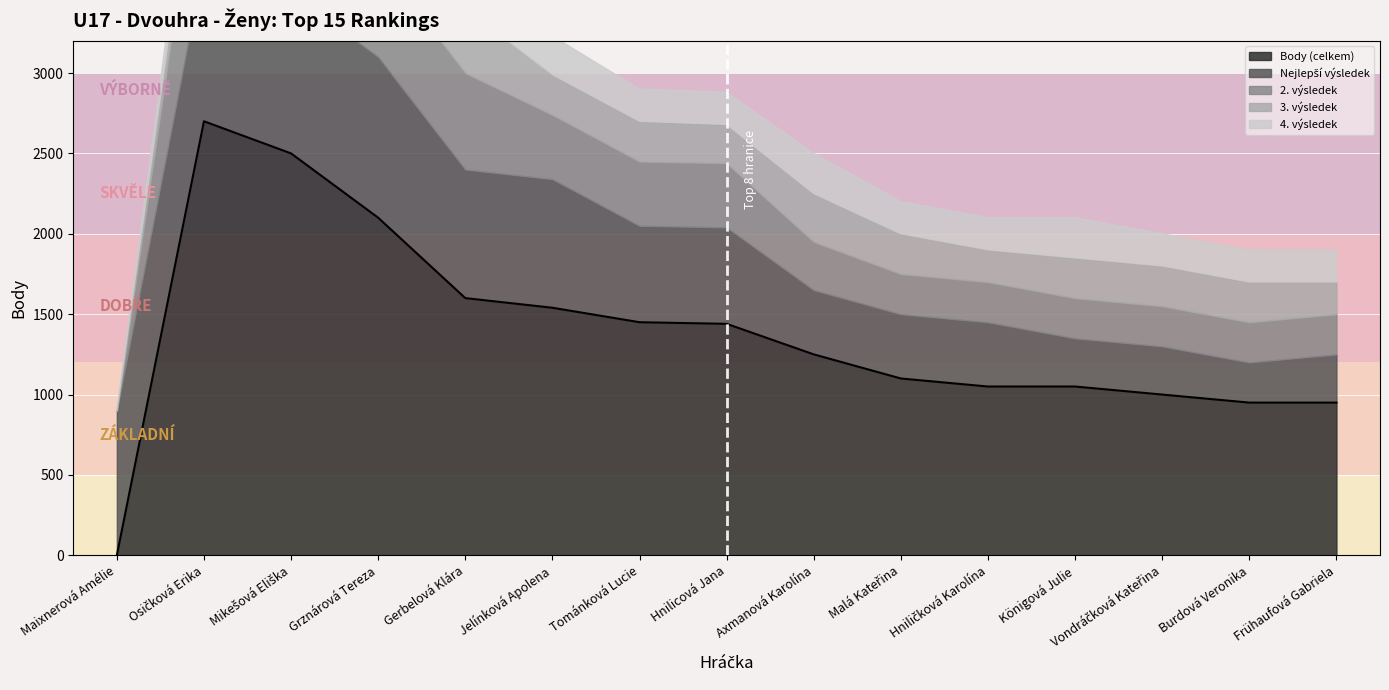

True or false: 3. výsledek and Body (celkem) cross at least once.

False